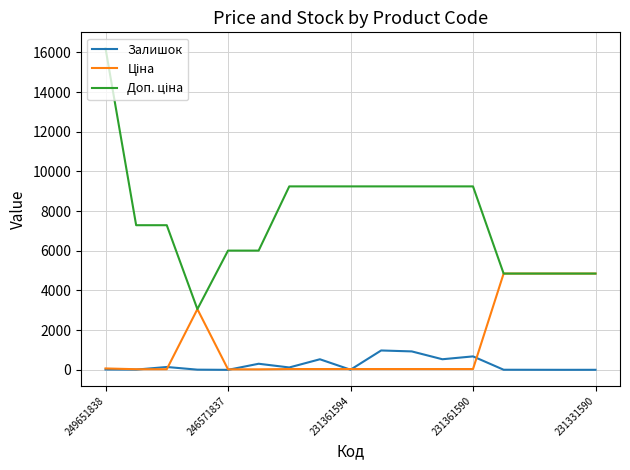

What is the maximum value shown in the chart?

16200.0